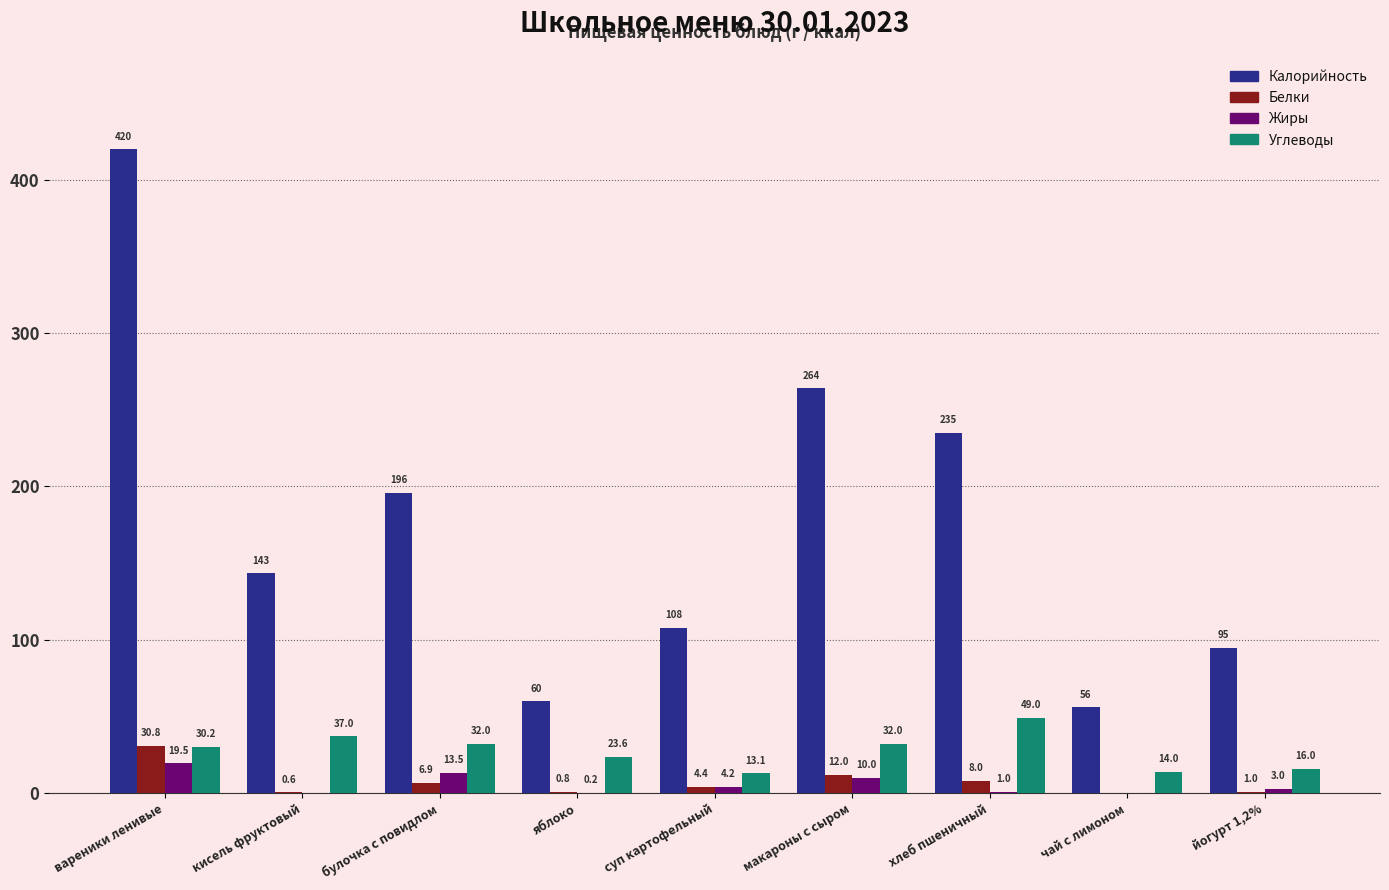

Count the number of categories in the chart.

9